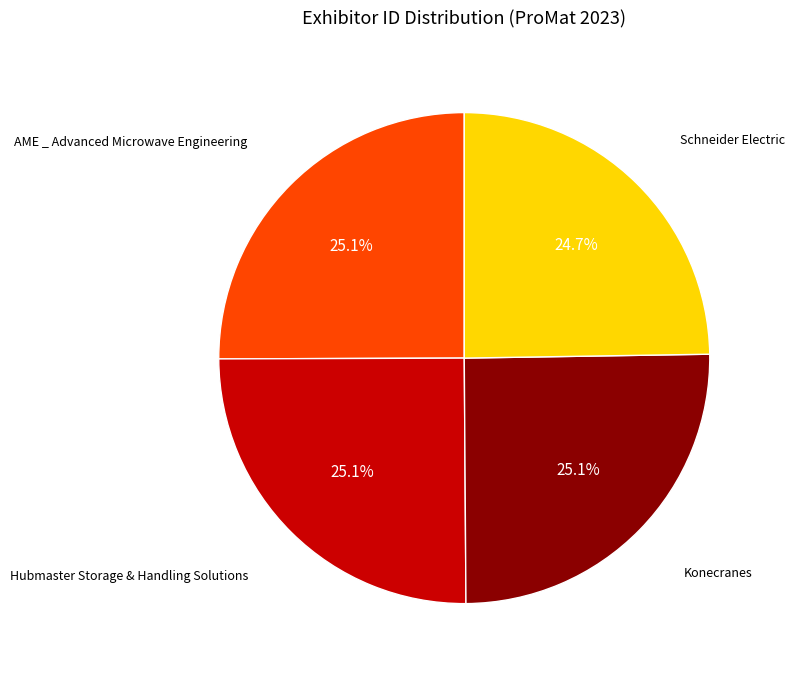

Does any single category account for the majority?

No